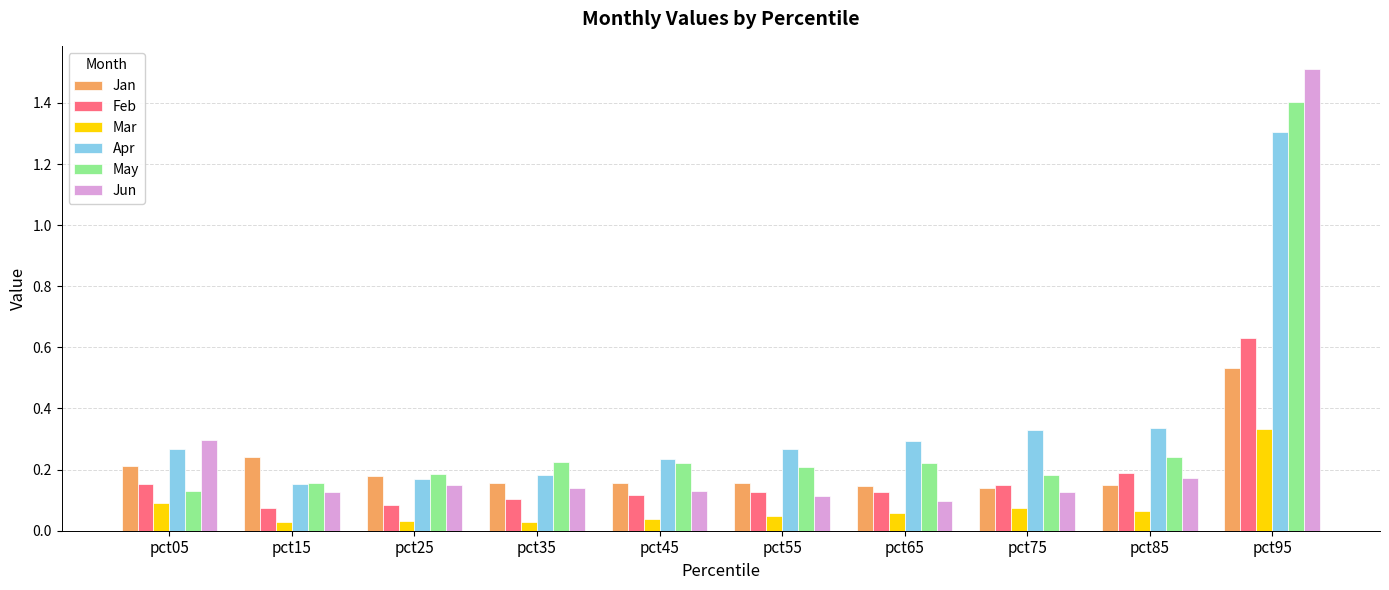

List the series in order of their peak value, highest first.

Jun, May, Apr, Feb, Jan, Mar